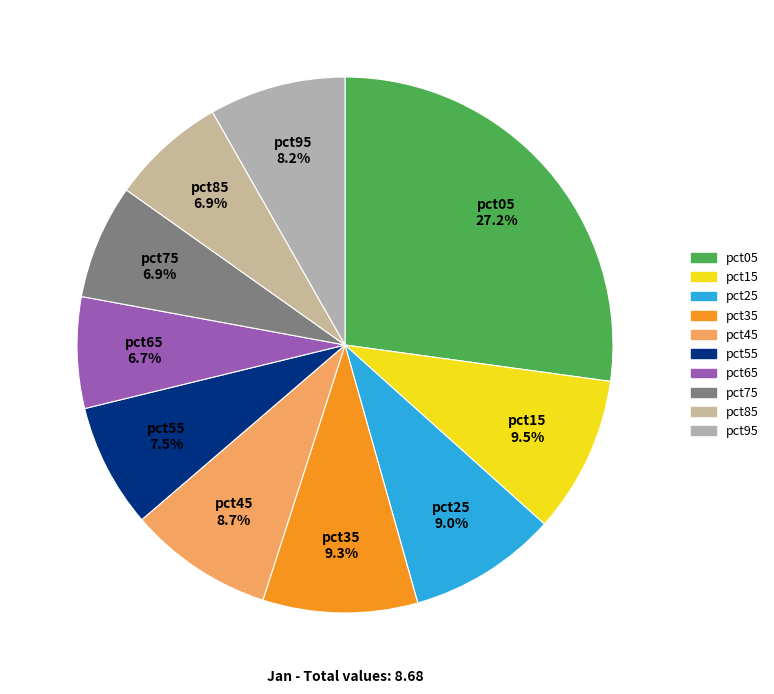

What portion of the pie excludes pct45?

91.3%